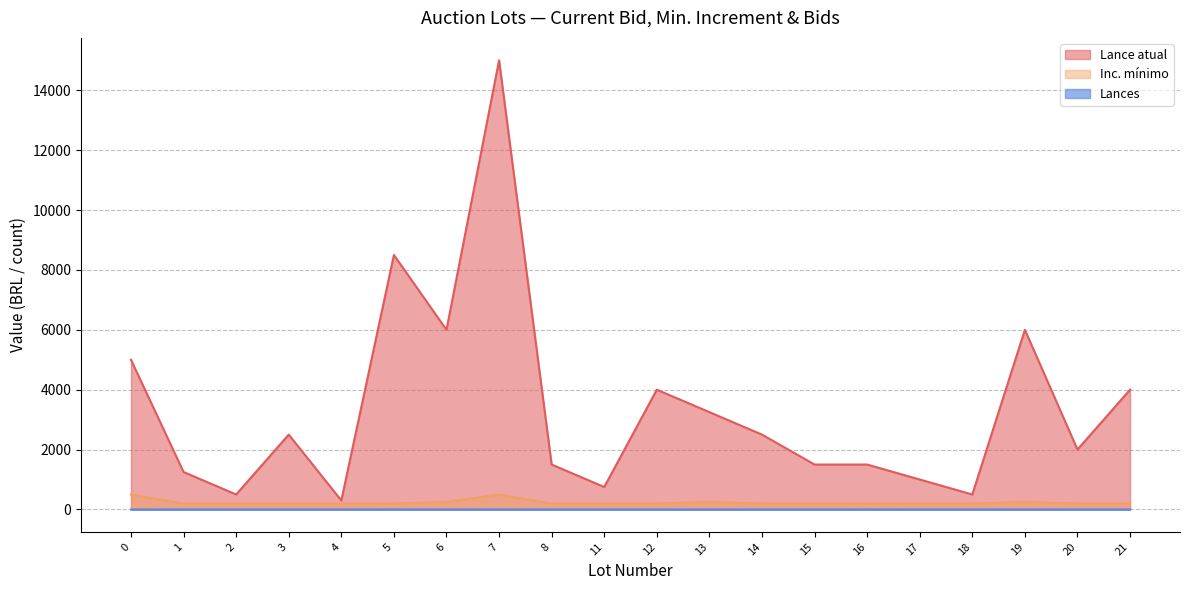

What is the difference between the Lance atual values at 19 and 20?

4000